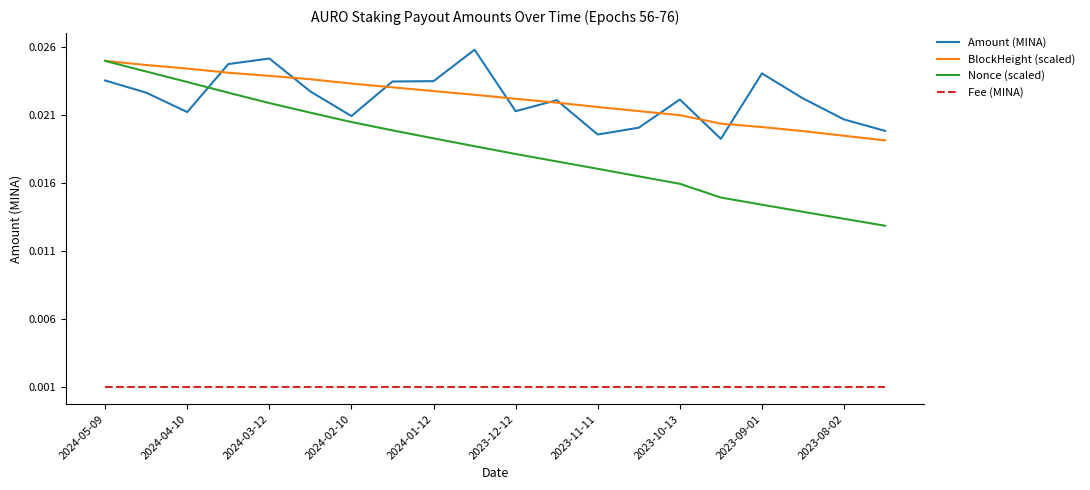

At how many categories does at least one series exceed 0?

20